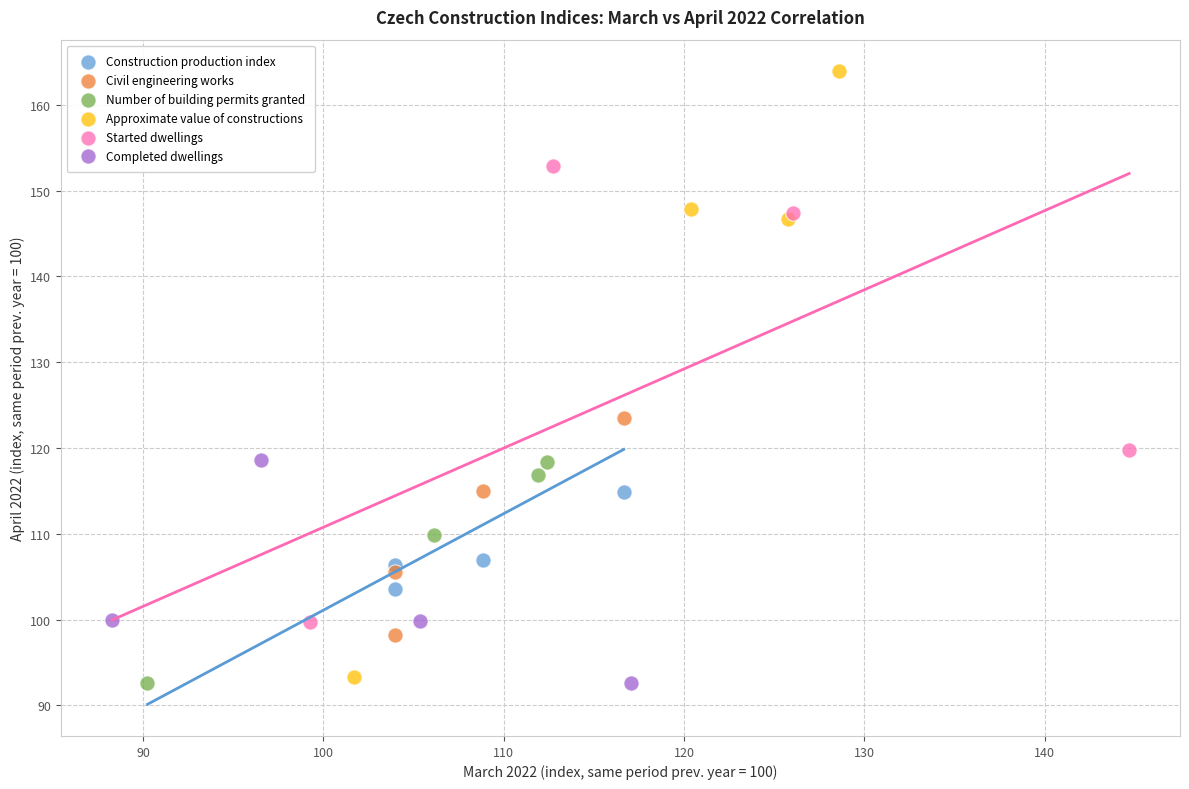

Which series has the largest Y range (max minus min)?

Approximate value of constructions